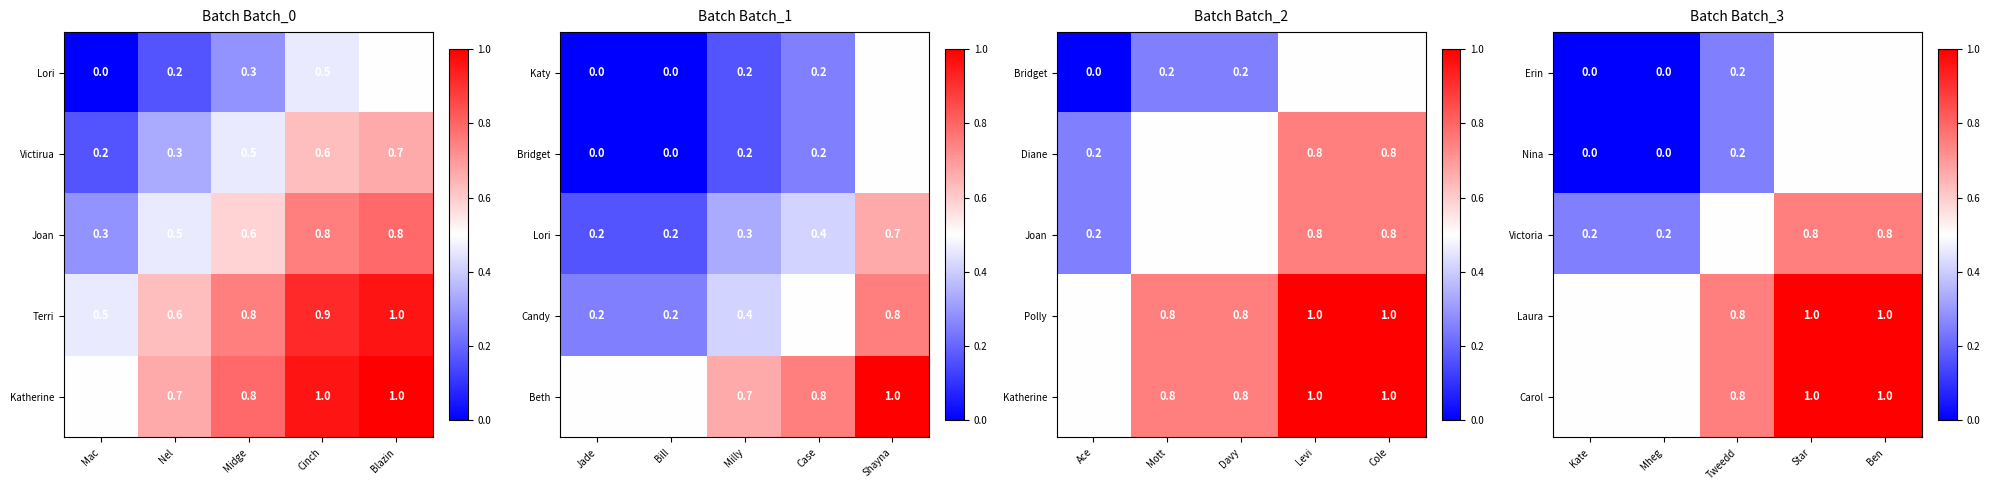

Read the Victoria value at Ben.

0.8